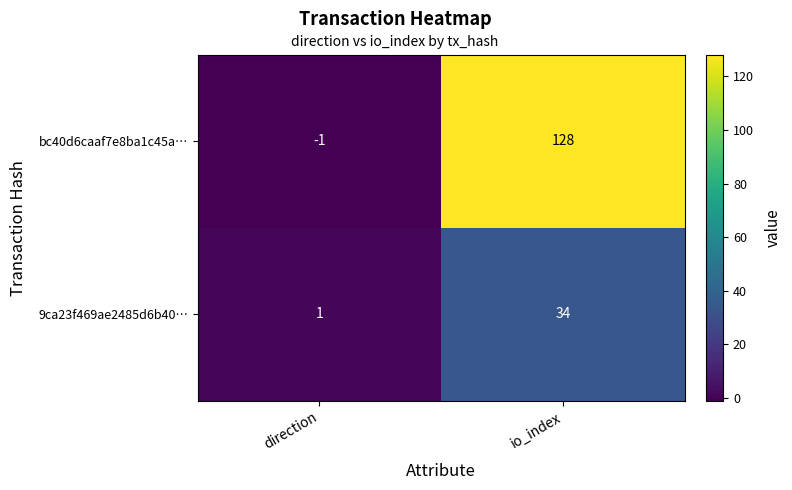

What is the spread (max minus min) of values at io_index?

94